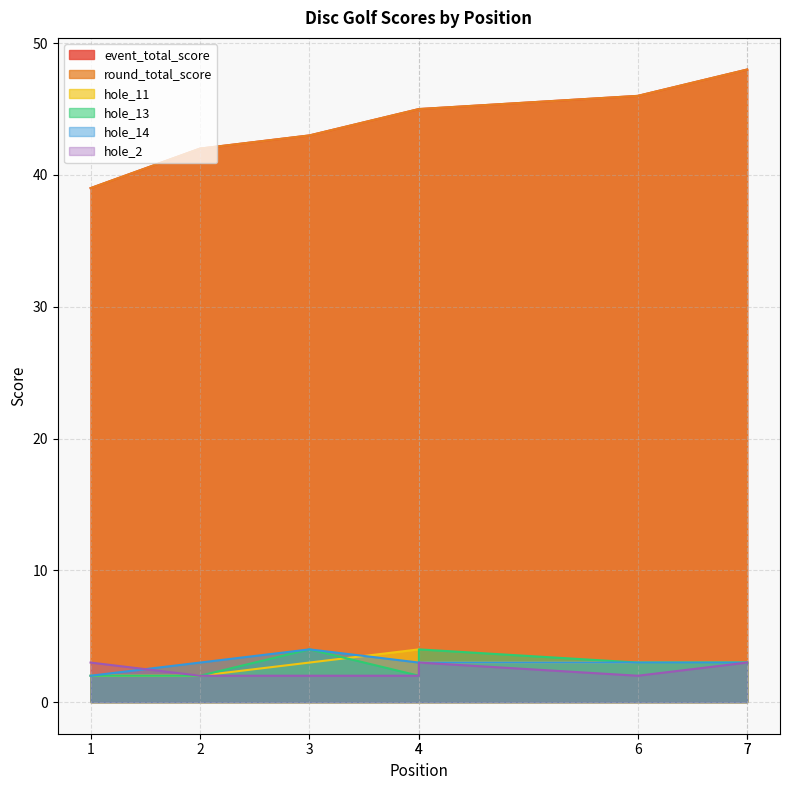

Does the chart display data point markers on the line(s)?

No